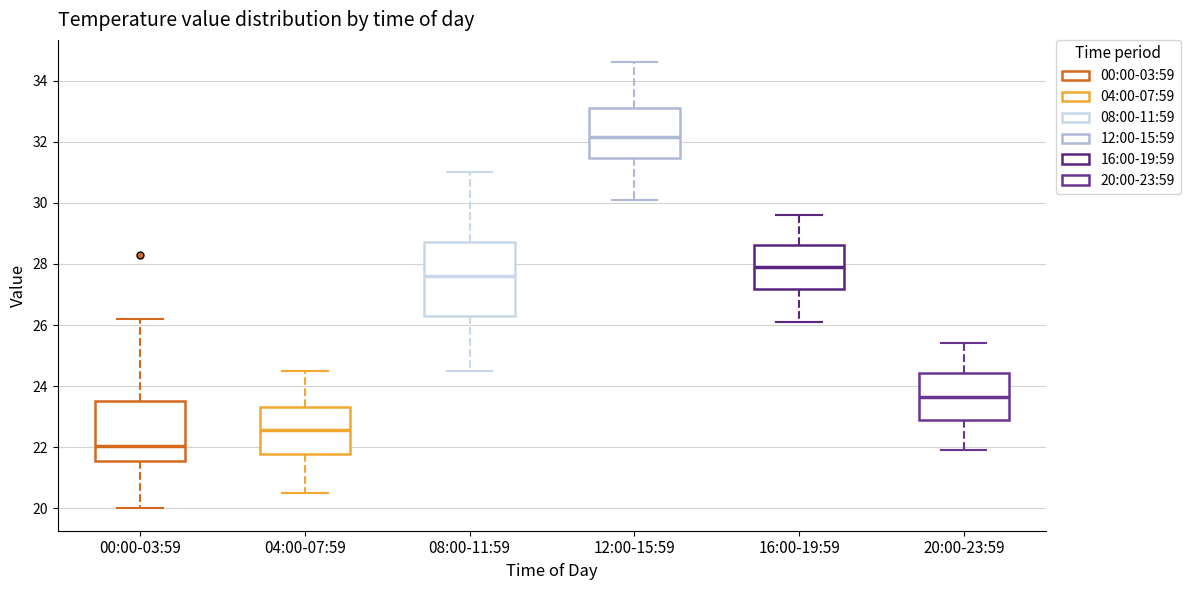

Comparing the boxes themselves (not the whiskers), which one is the tallest?

08:00-11:59